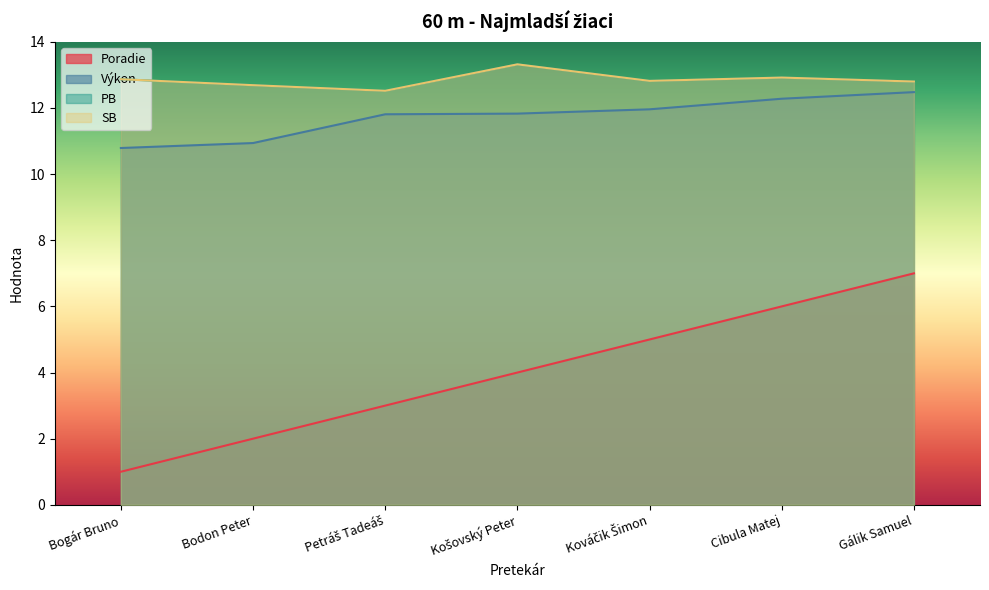

What is the value of the Poradie point at the 7th from the left?

7.0